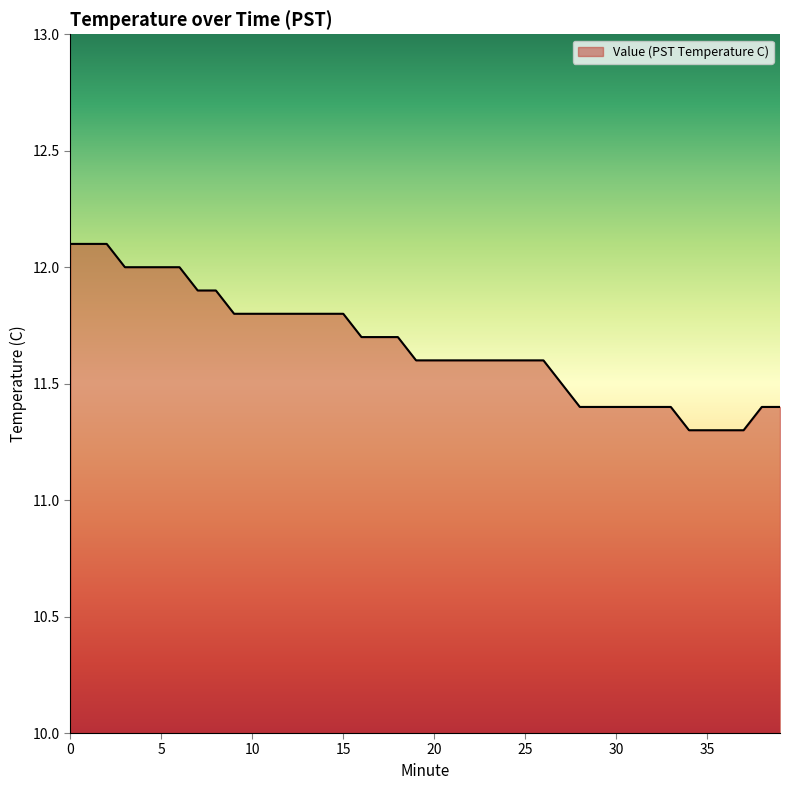

What is the minimum value shown in the chart?

11.3